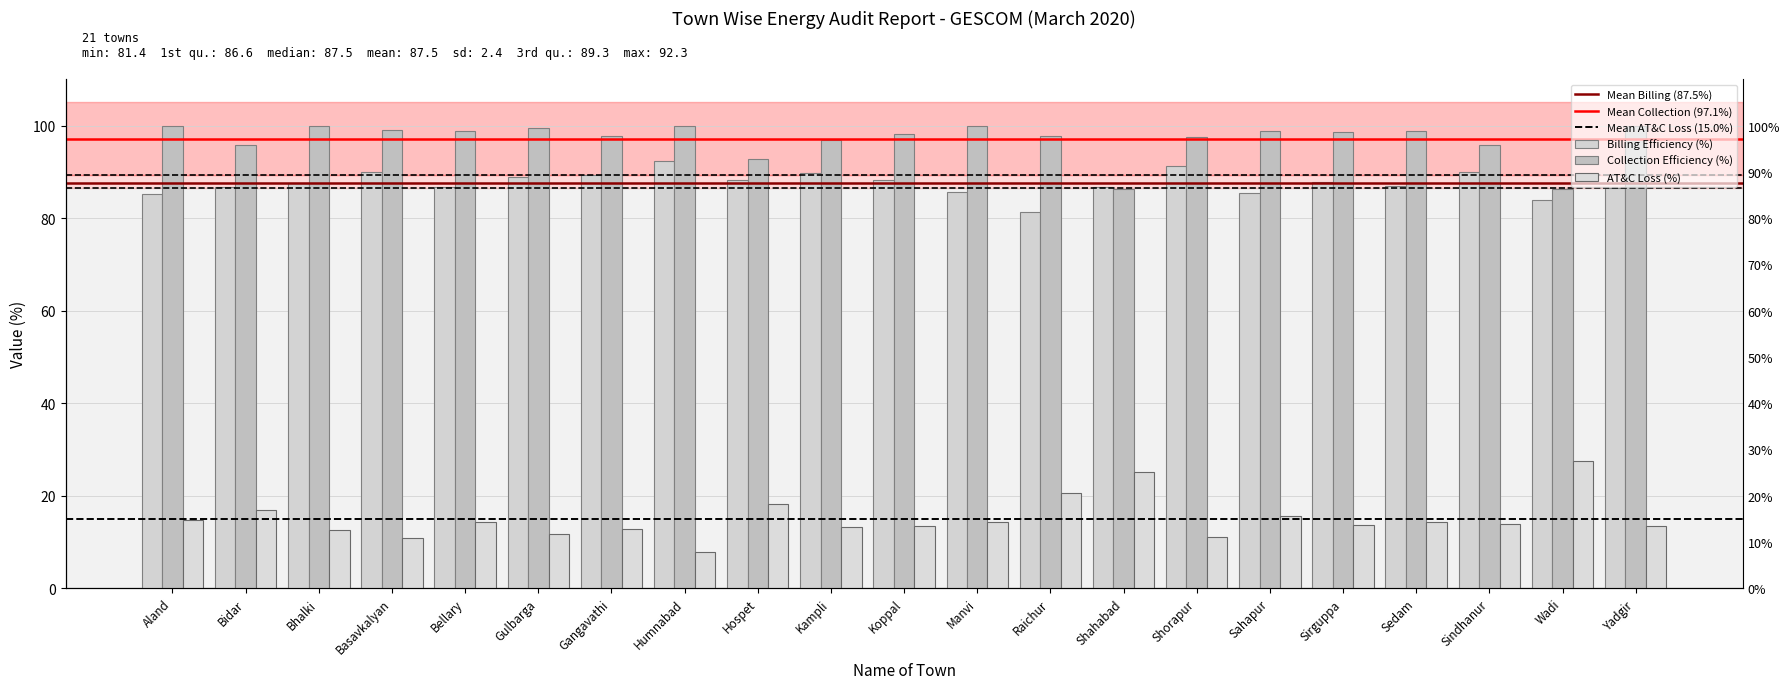

What is the difference between the Collection Efficiency (%) values at Bidar and Kampli?

1.1